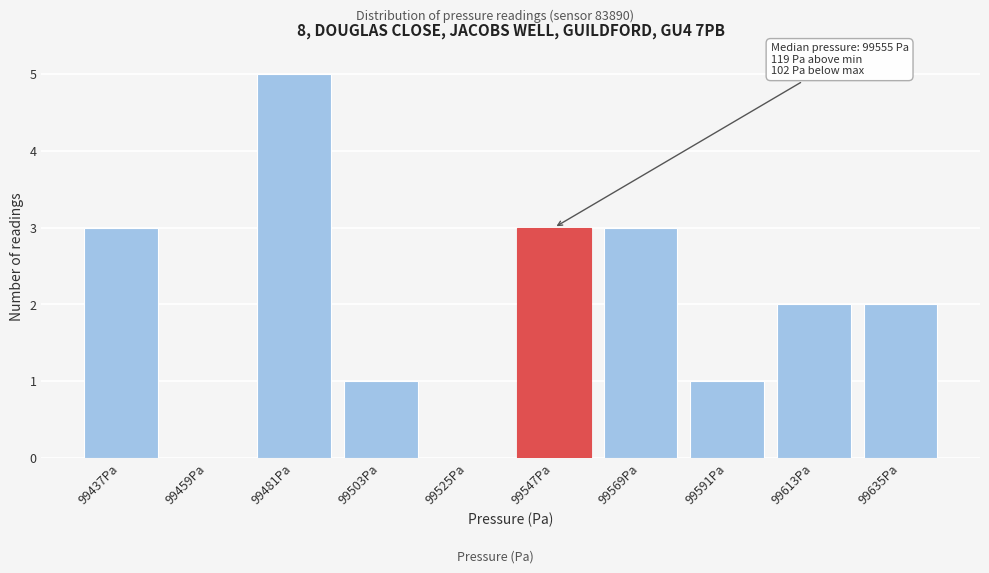

Reading left to right, list all the values displayed in this chart.

99437Pa=3	99459Pa=0	99481Pa=5	99503Pa=1	99525Pa=0	99547Pa=3	99569Pa=3	99591Pa=1	99613Pa=2	99635Pa=2